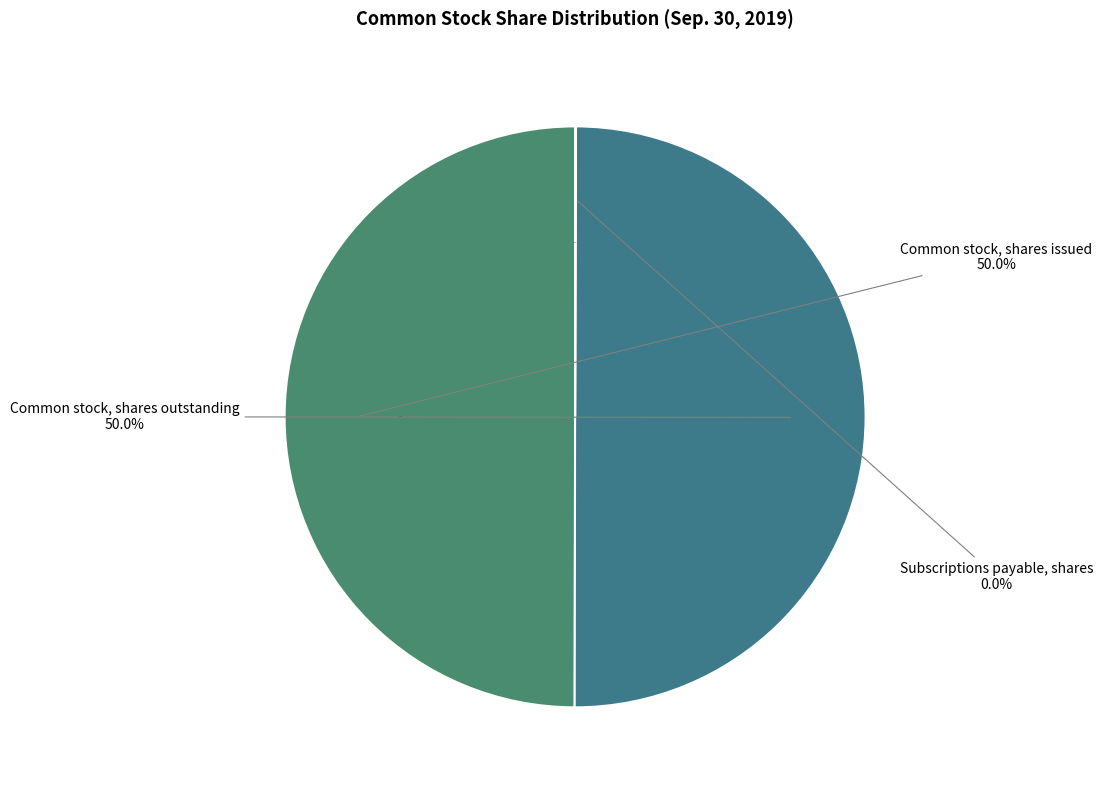

What is the smallest slice in the pie chart?

Subscriptions payable, shares